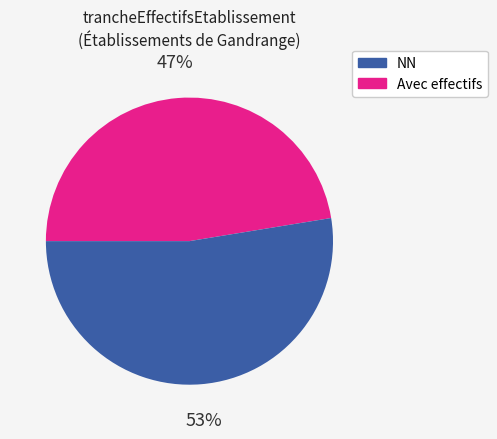

Count the number of slices in the pie.

2